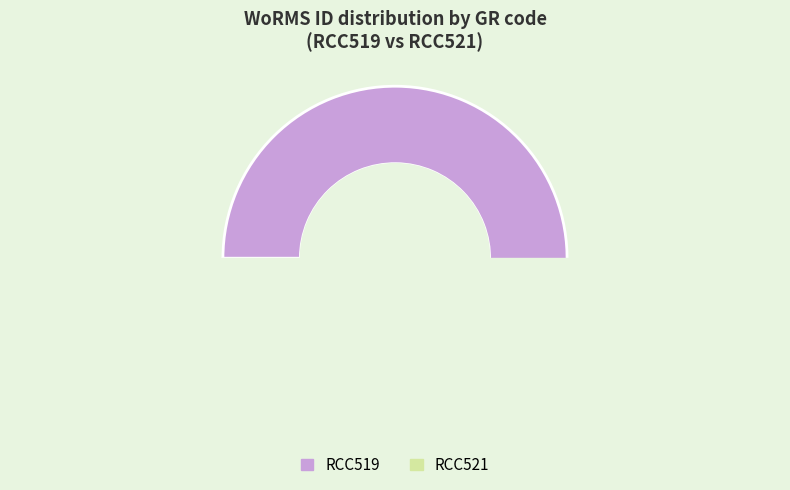

Which category accounts for the majority?

RCC519